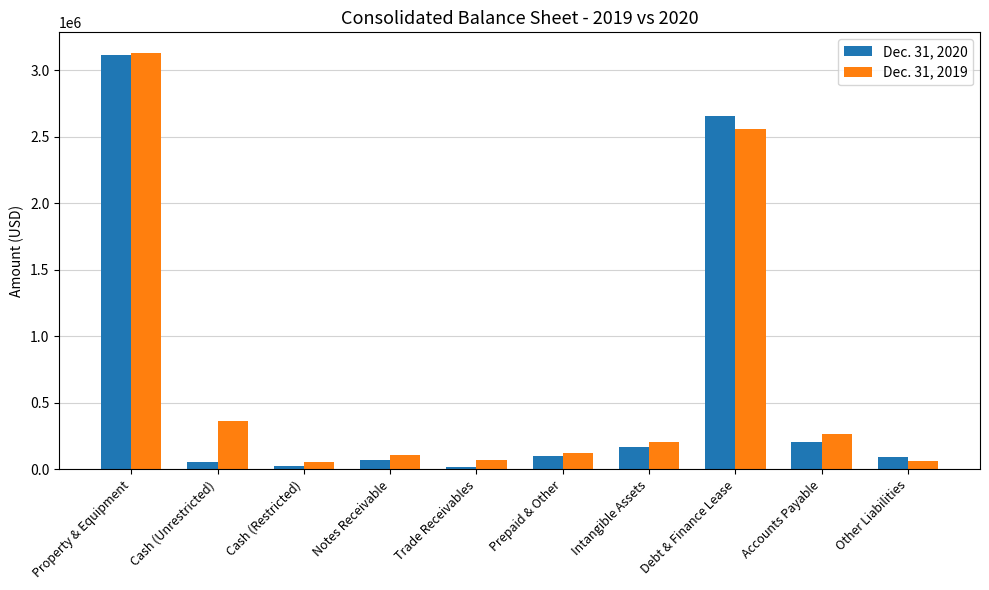

What is the label of the 10th bar from the left?

Other Liabilities